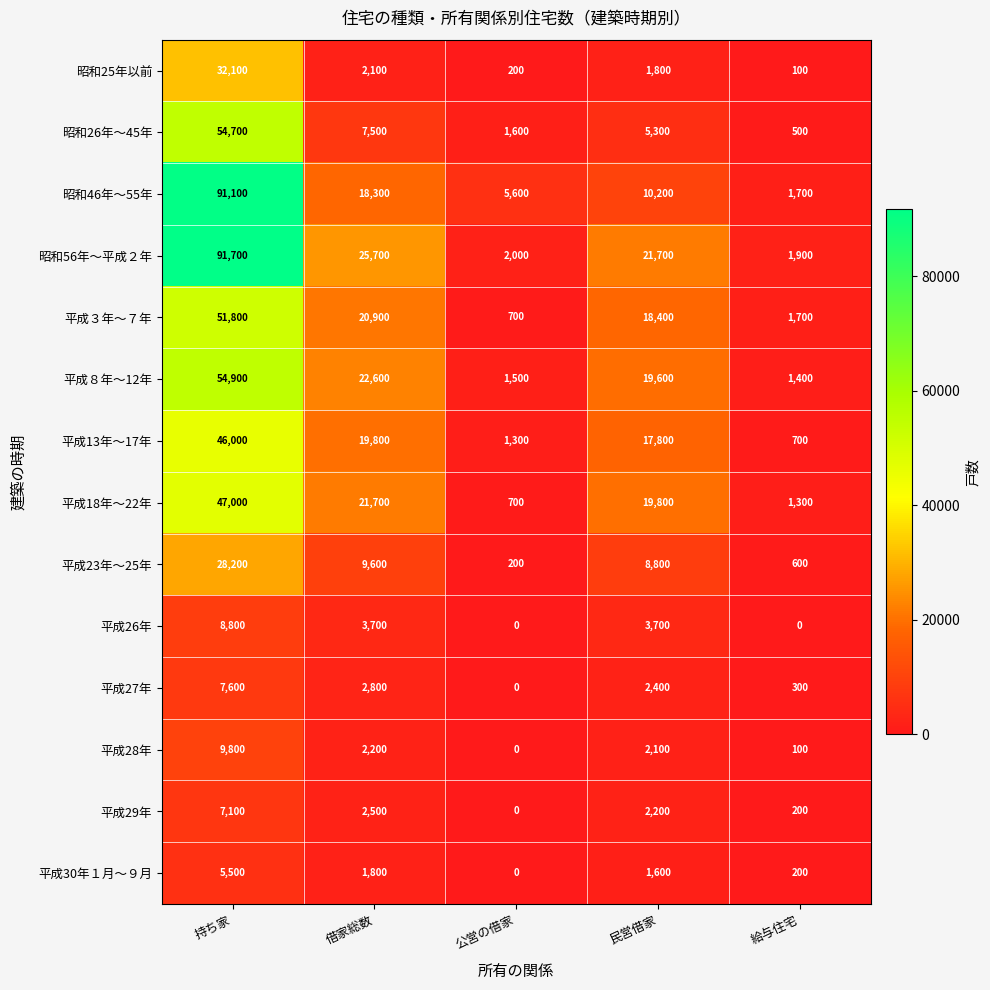

What is the greatest value displayed?

91700